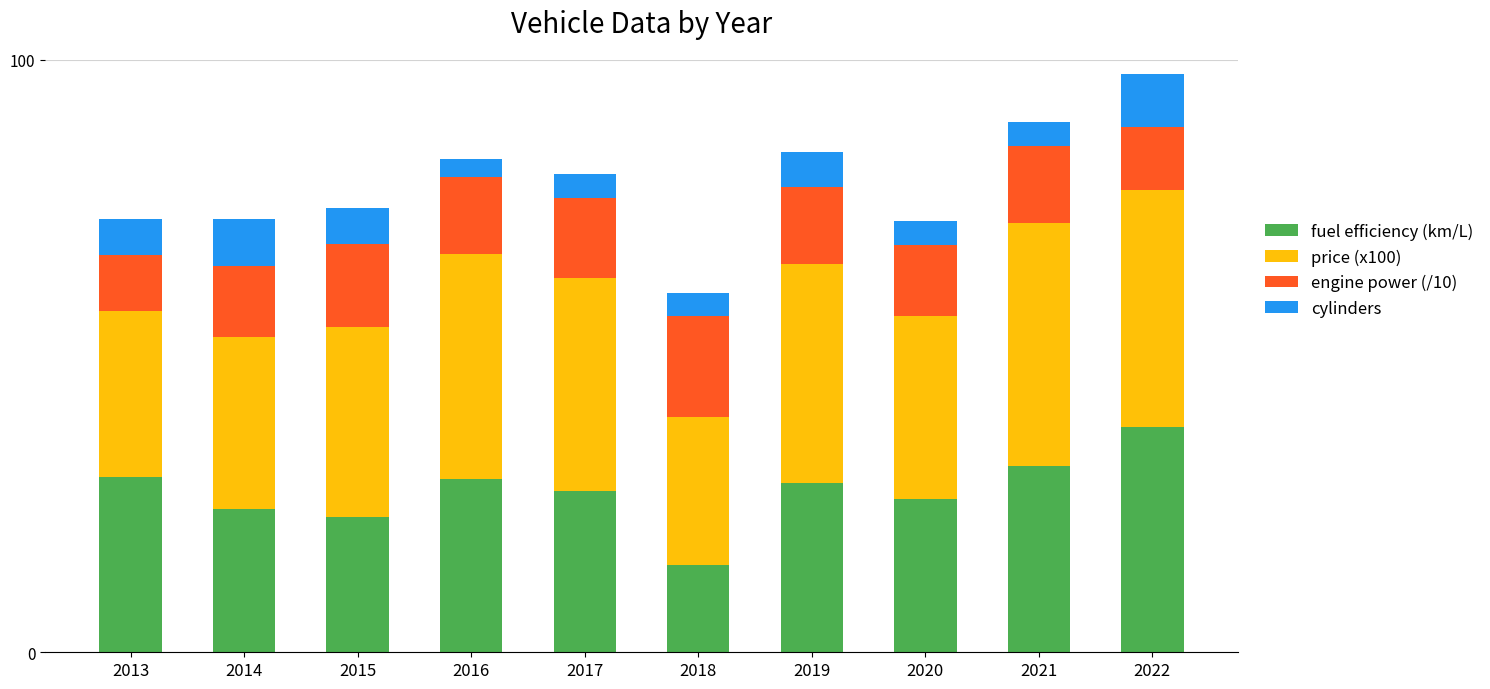

True or false: fuel efficiency (km/L) has a value of 7.7 at 2018.

False